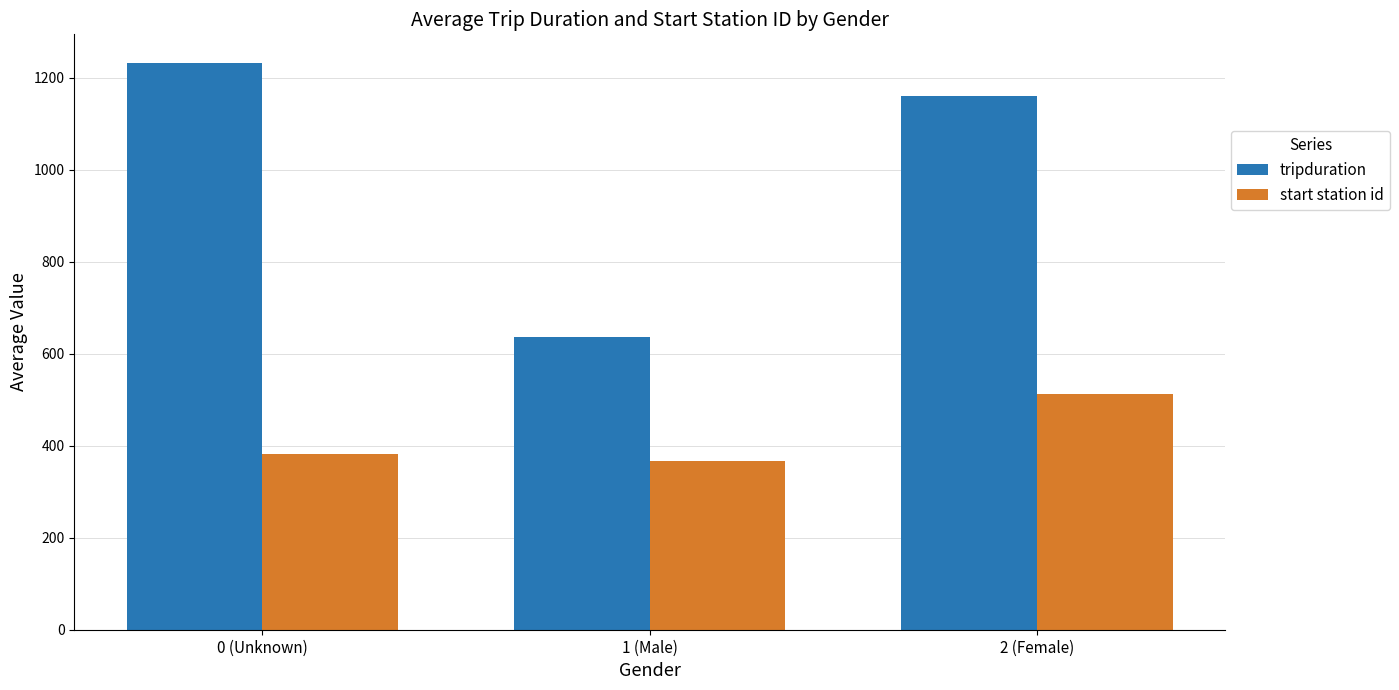

Reading right to left, list all the values displayed in this chart.

tripduration: 2 (Female)=1160.0	1 (Male)=636.0	0 (Unknown)=1233.0
start station id: 2 (Female)=512.0	1 (Male)=367.7	0 (Unknown)=382.0